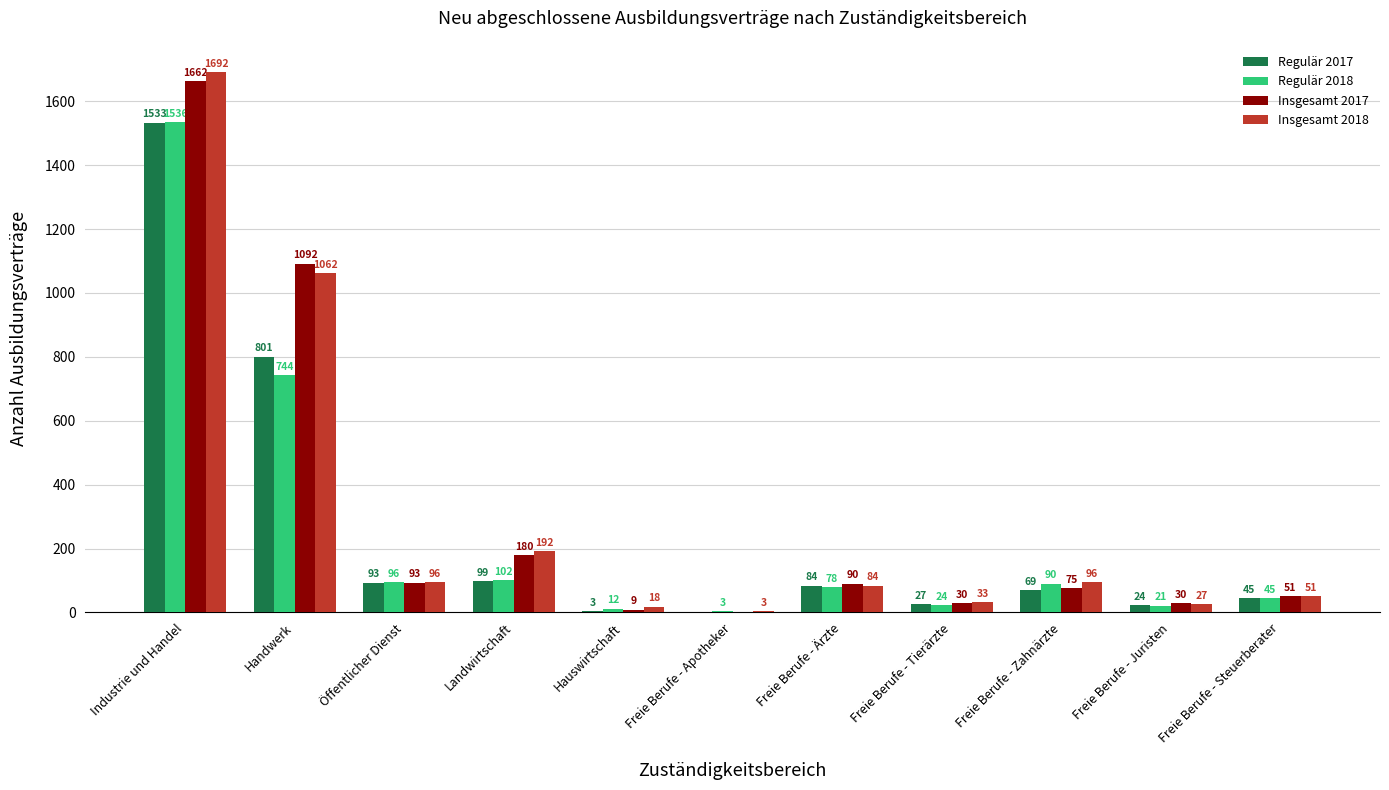

Reading left to right, extract all data points from this chart.

Regulär 2017: 1533	801	93	99	3	0	84	27	69	24	45
Regulär 2018: 1536	744	96	102	12	3	78	24	90	21	45
Insgesamt 2017: 1662	1092	93	180	9	0	90	30	75	30	51
Insgesamt 2018: 1692	1062	96	192	18	3	84	33	96	27	51